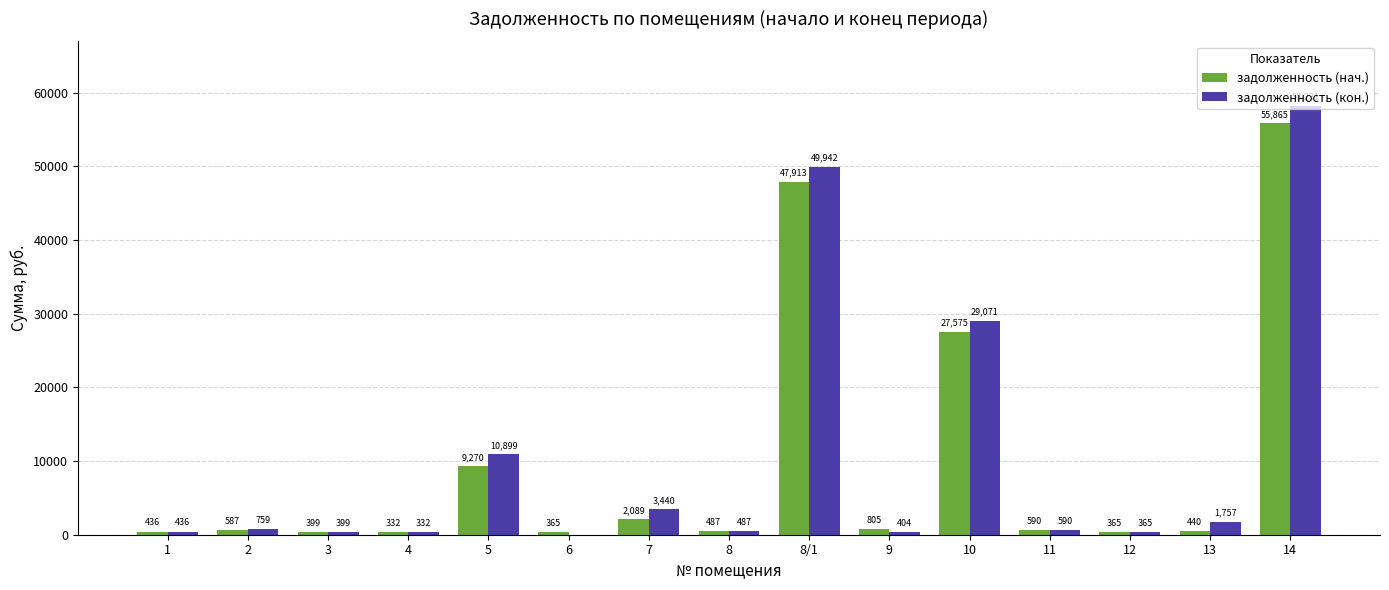

Which category has the highest value in the задолженность (нач.) series?

14